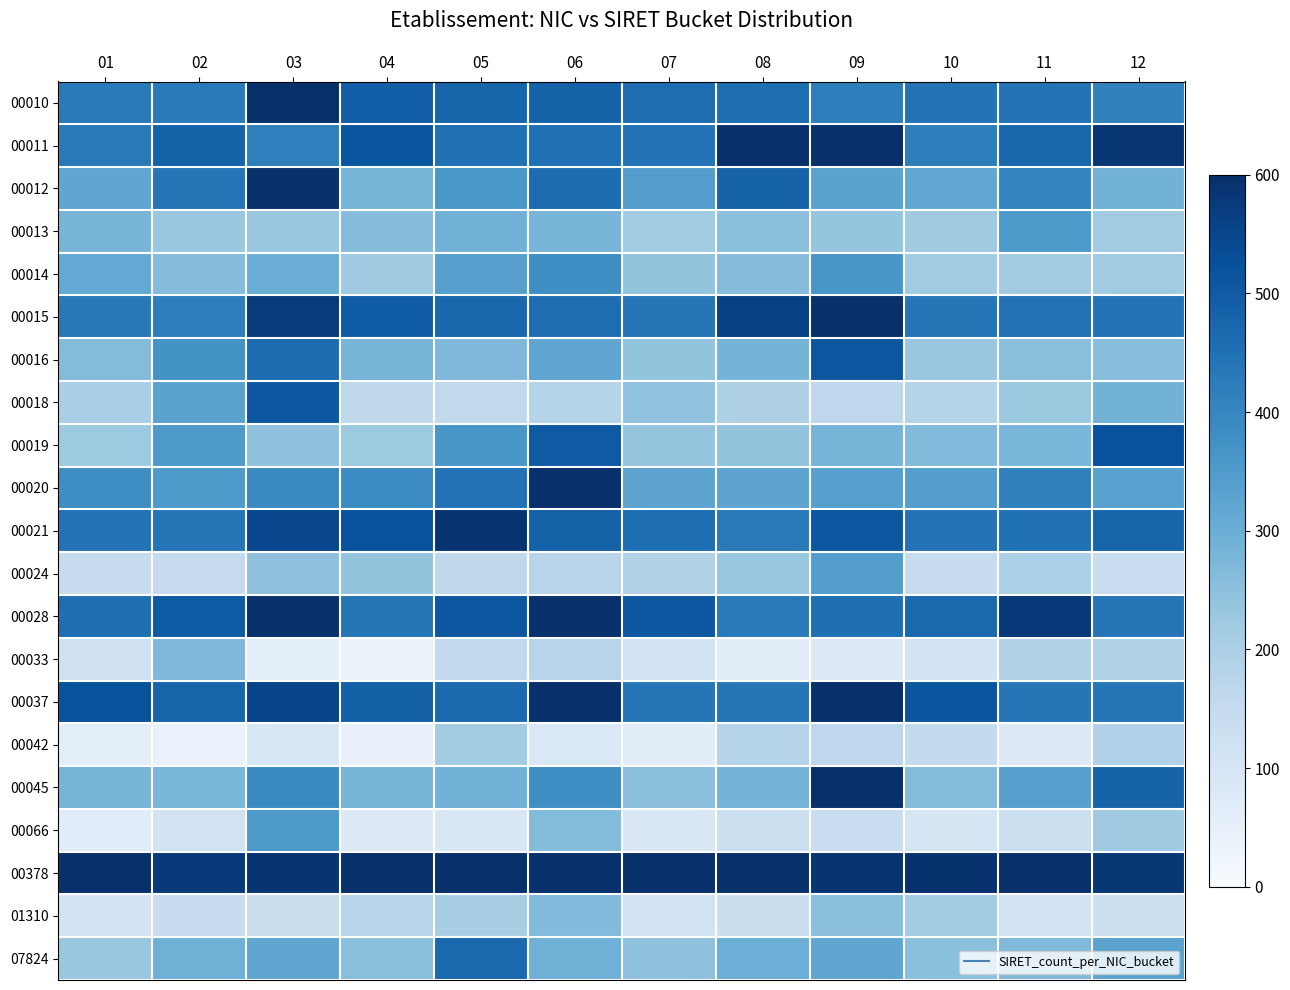

How many distinct data groups are displayed?

21